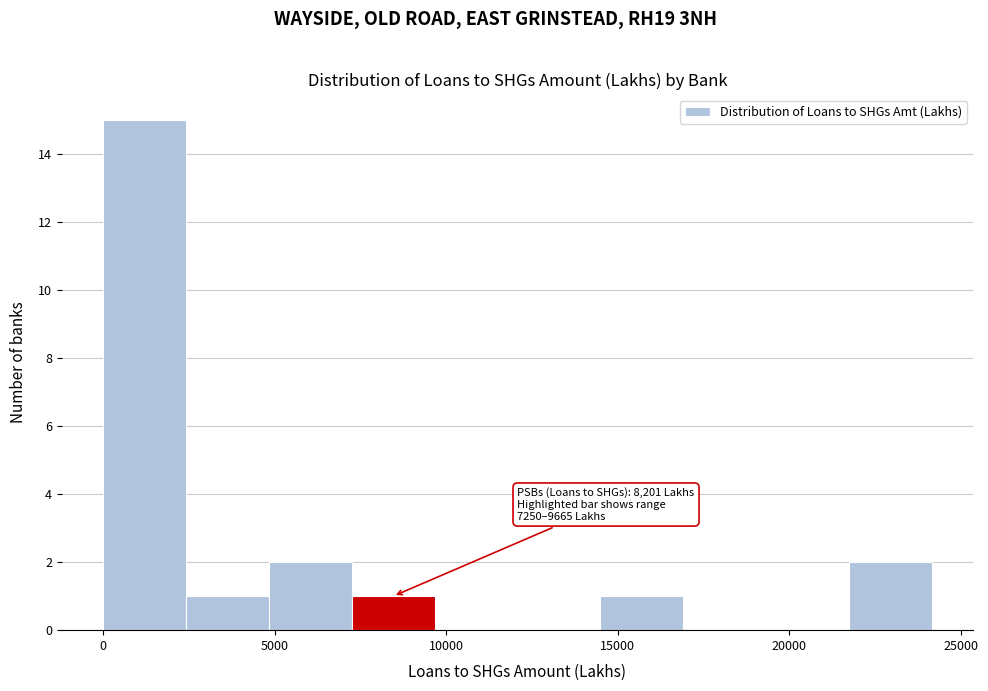

Which range on the x-axis has the tallest bar?

0 to 2500